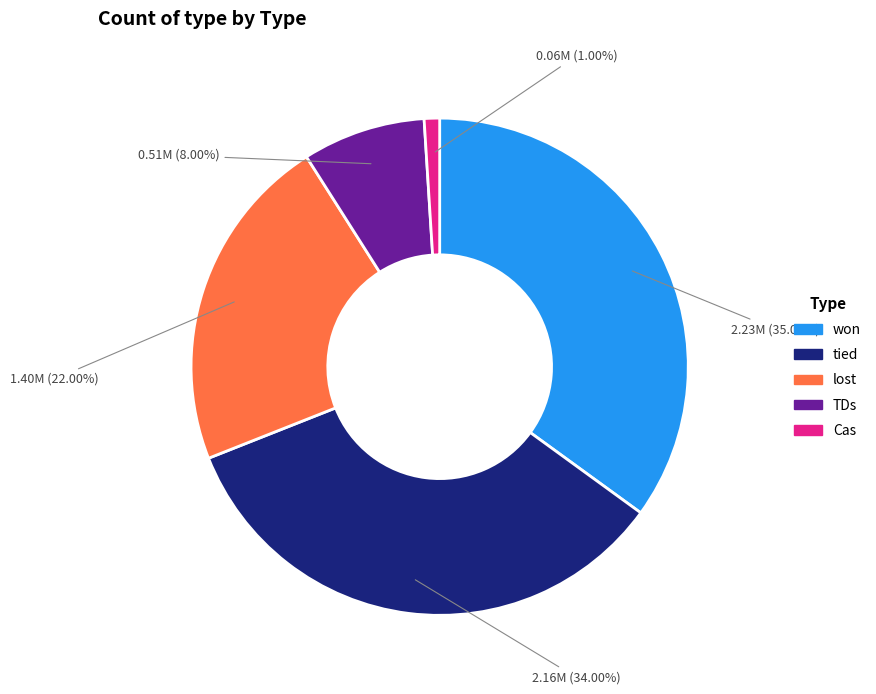

To the nearest percent, what portion does tied represent?

34%